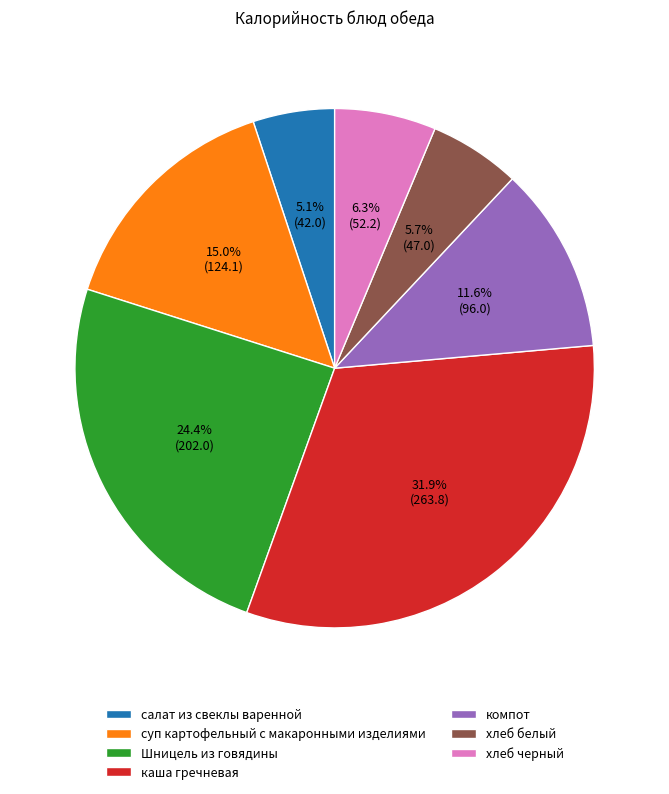

Approximately how many times larger is the value at компот compared to салат из свеклы варенной?

2.3